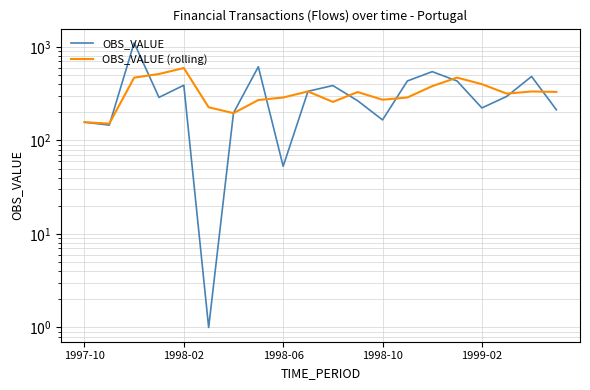

At which category does the chart reach its minimum across all series?

5